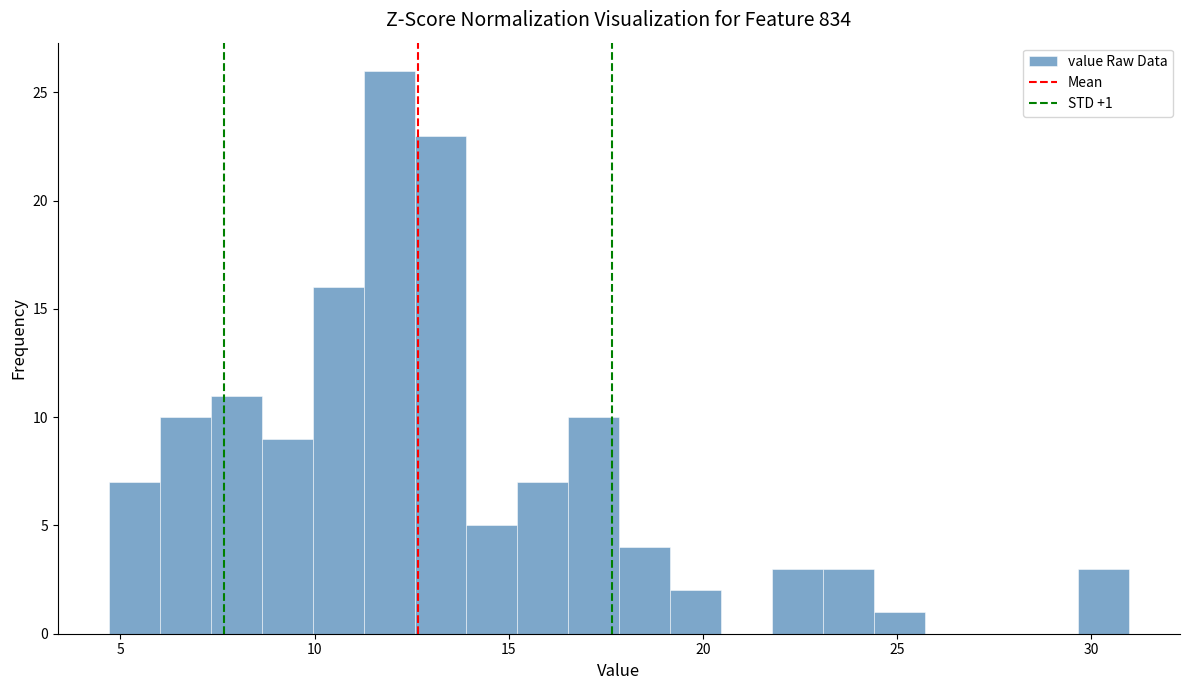

Read against the x-axis, roughly where is the centre of the tallest bar?

12.0